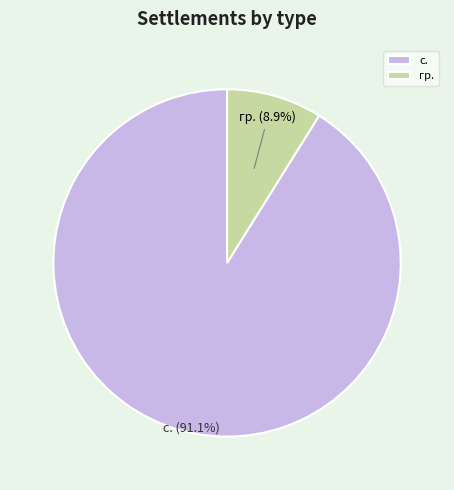

What percentage do гр. and с. together represent?

100.0%